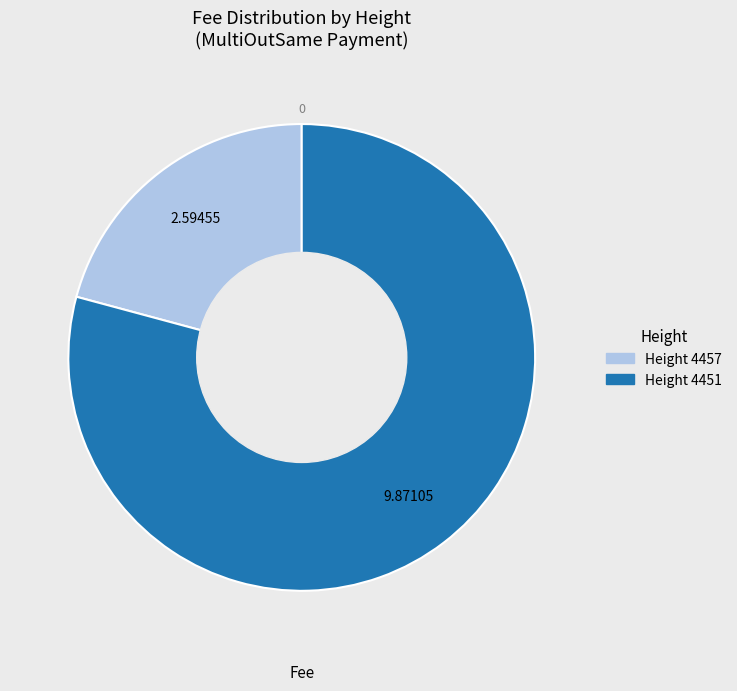

Count the number of slices in the pie.

2